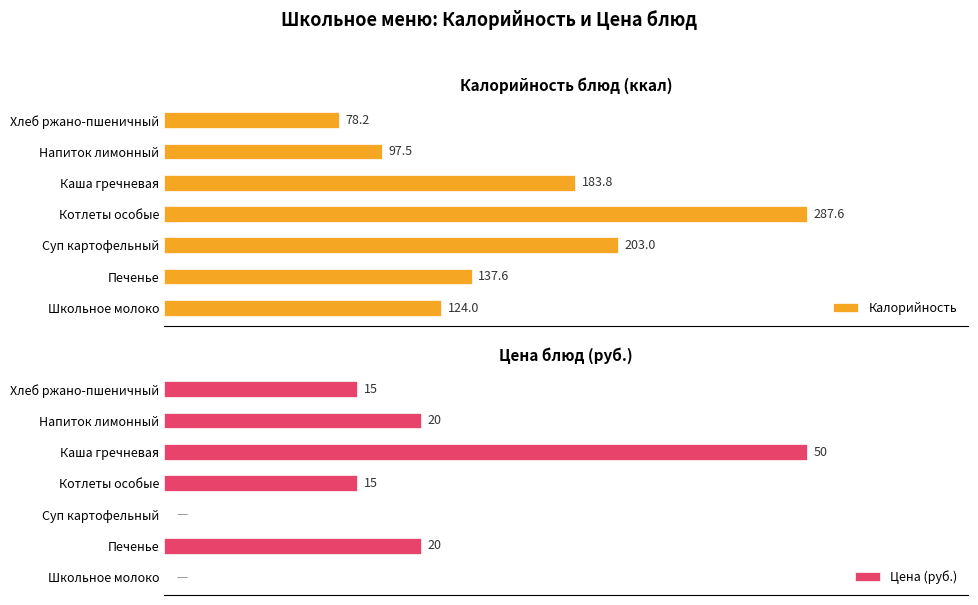

What is the difference between the second highest and minimum values in the Цена (руб.) series?

20.0